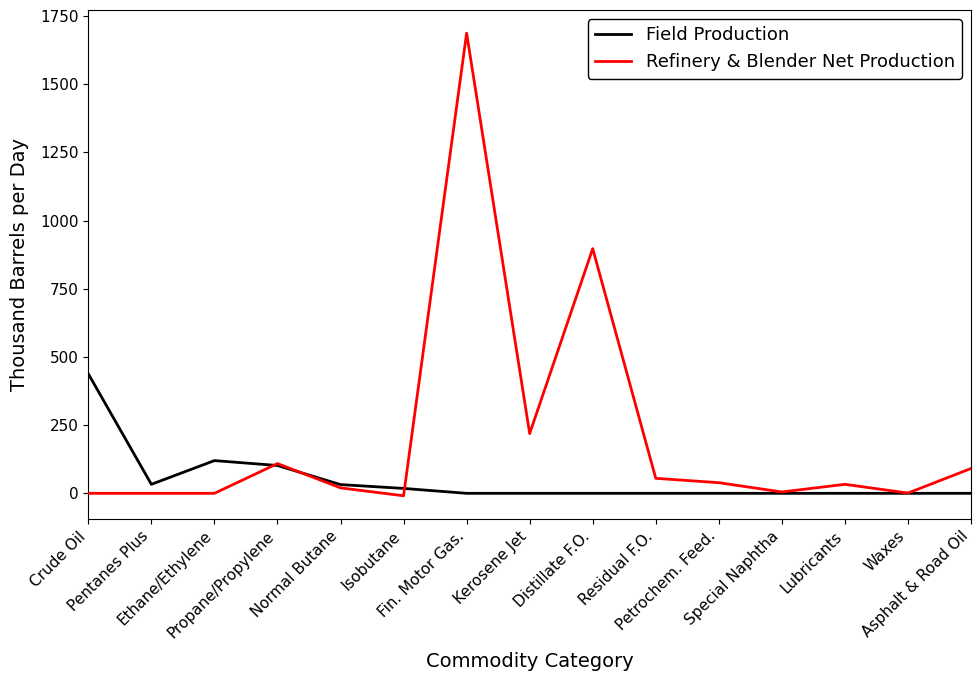

How many values in the Refinery & Blender Net Production series are below 33?

7